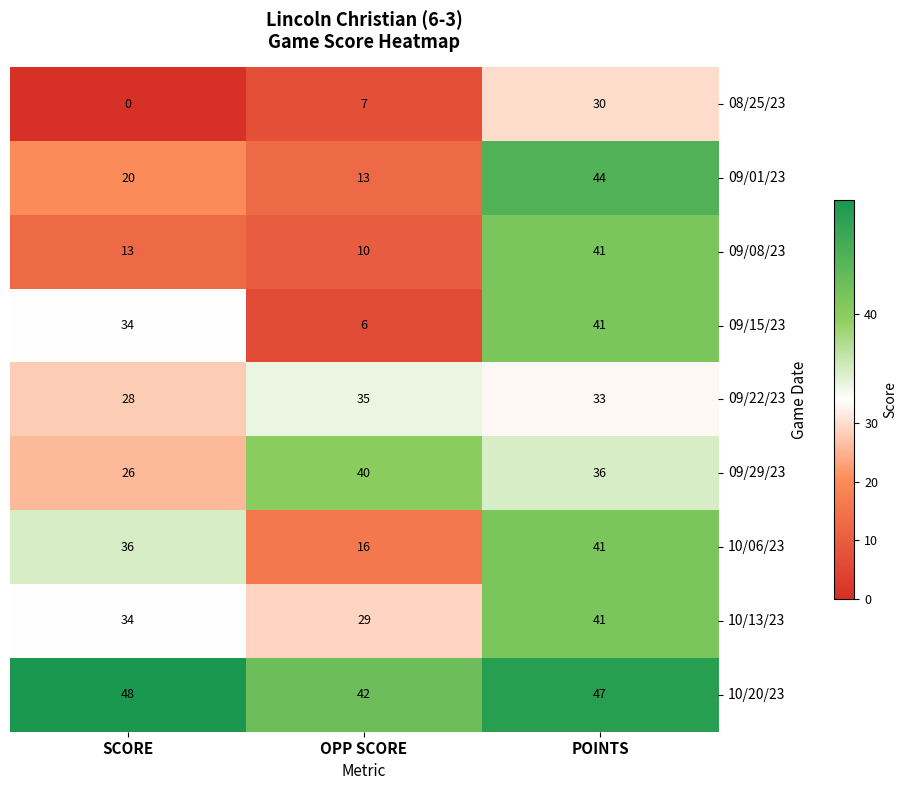

What is the sum of the 09/15/23 values at OPP SCORE and POINTS?

47